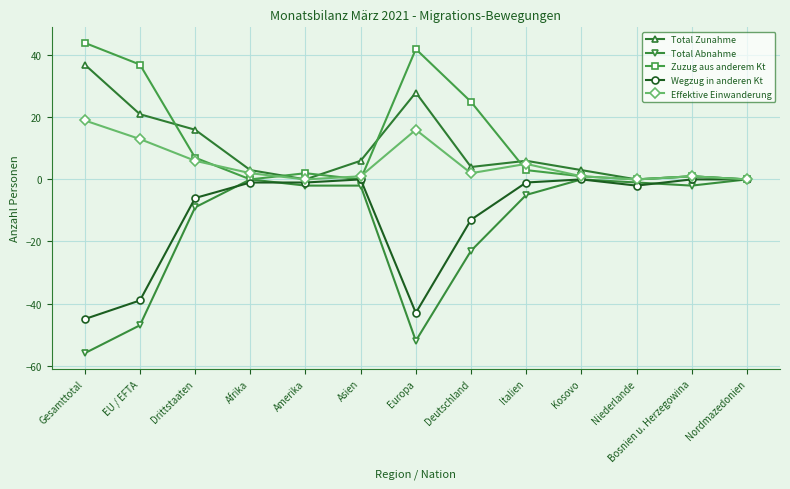

Reading left to right, transcribe all the data shown in this chart.

Total Zunahme: 37	21	16	3	0	6	28	4	6	3	0	1	0
Total Abnahme: -56	-47	-9	0	-2	-2	-52	-23	-5	0	-1	-2	0
Zuzug aus anderem Kt: 44	37	7	0	2	0	42	25	3	1	0	1	0
Wegzug in anderen Kt: -45	-39	-6	-1	-1	0	-43	-13	-1	0	-2	0	0
Effektive Einwanderung: 19	13	6	2	0	1	16	2	5	1	0	1	0